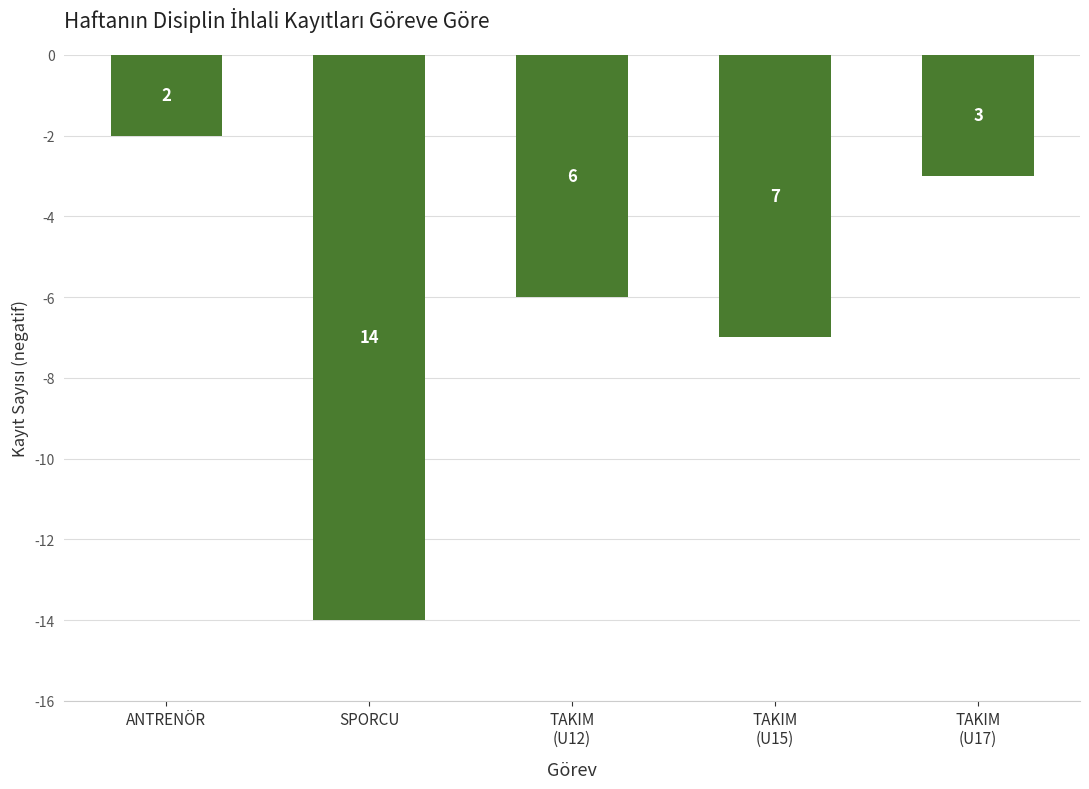

At which category does the chart reach its peak across all series?

ANTRENÖR